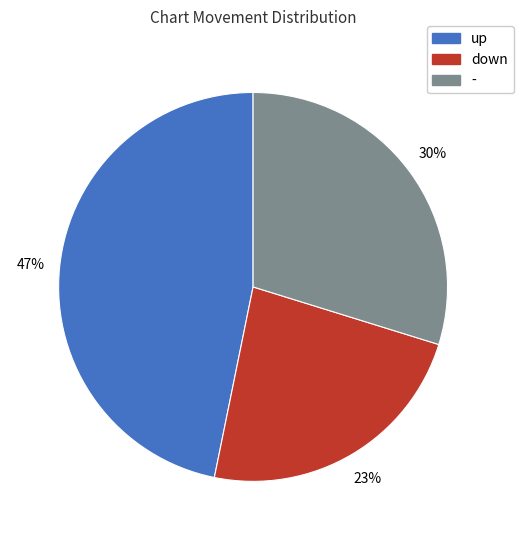

Rank the categories by value from highest to lowest.

up, -, down